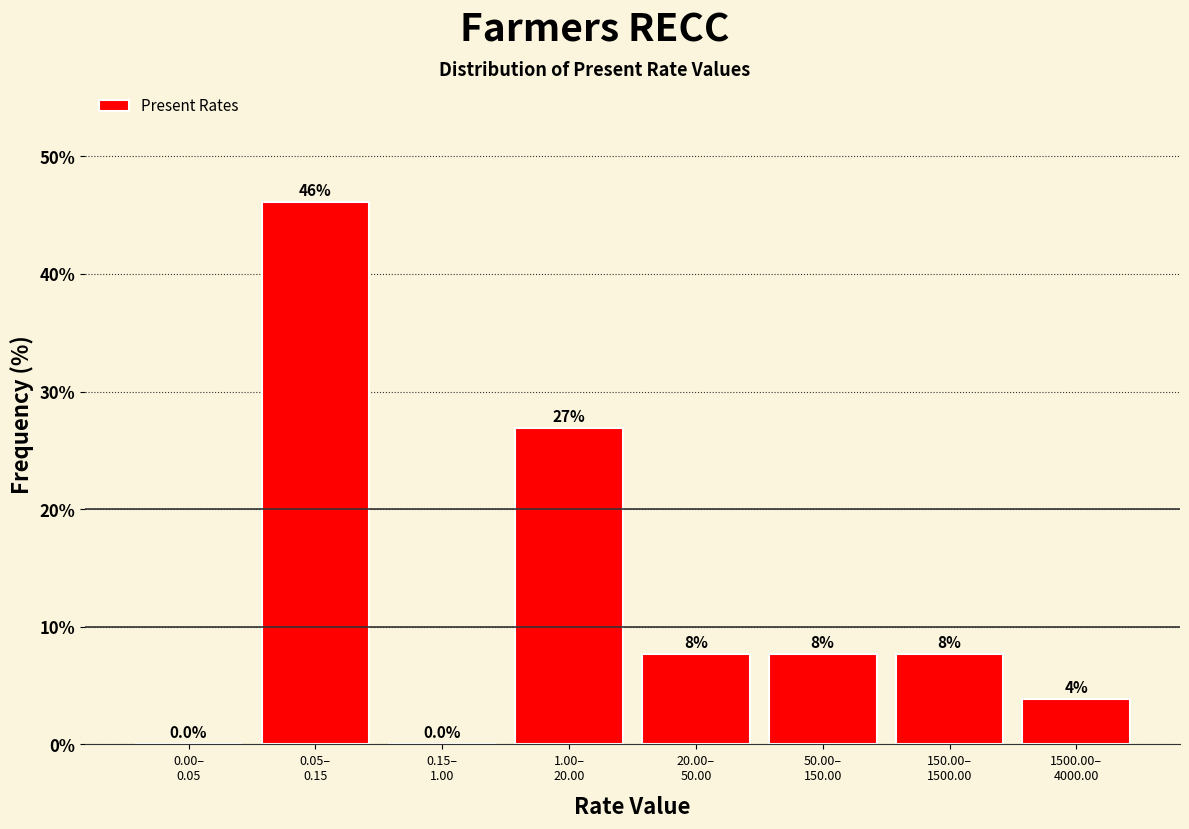

What is the greatest value displayed?

46.2